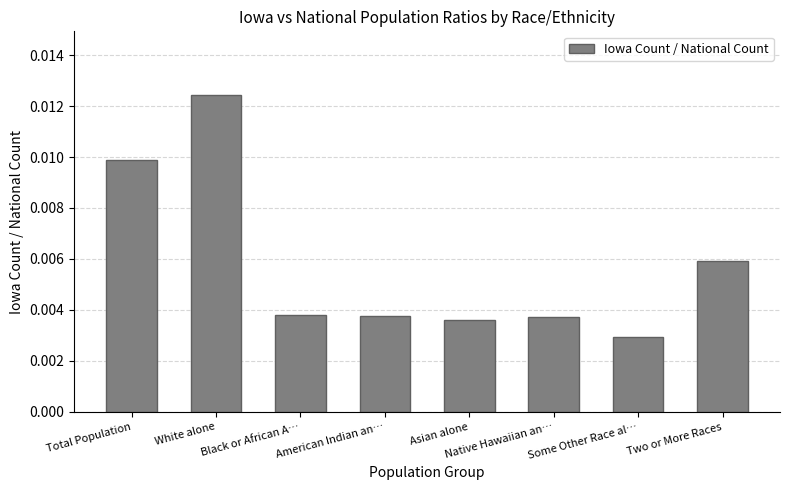

What position from the left is Black or African A…?

3